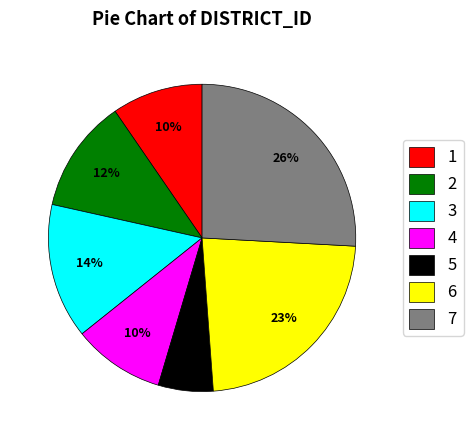

To the nearest percent, what is the combined percentage of 2 and 3?

26%